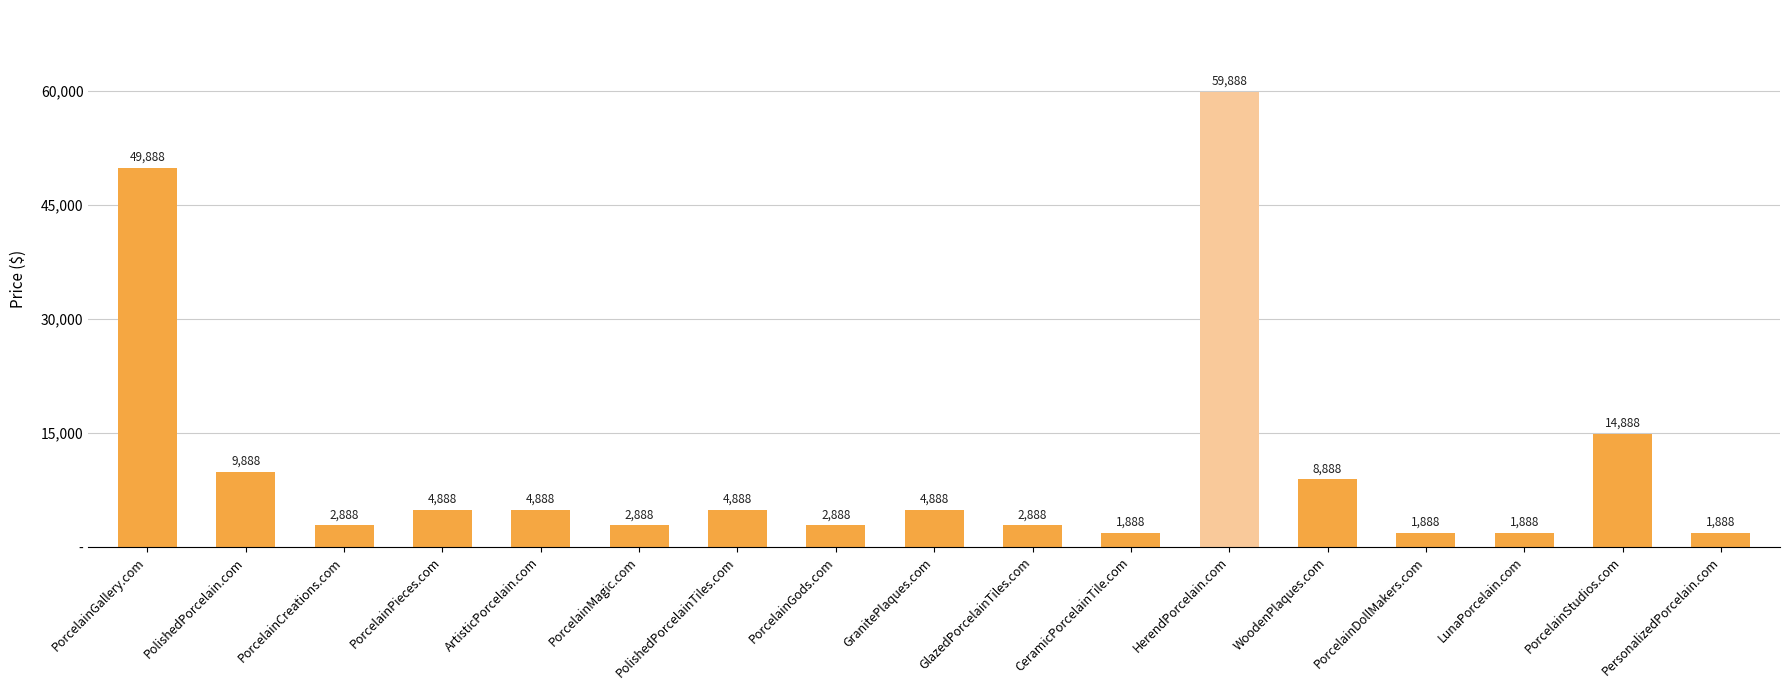

Rank the categories by value from lowest to highest.

CeramicPorcelainTile.com, PorcelainDollMakers.com, LunaPorcelain.com, PersonalizedPorcelain.com, PorcelainCreations.com, PorcelainMagic.com, PorcelainGods.com, GlazedPorcelainTiles.com, PorcelainPieces.com, ArtisticPorcelain.com, PolishedPorcelainTiles.com, GranitePlaques.com, WoodenPlaques.com, PolishedPorcelain.com, PorcelainStudios.com, PorcelainGallery.com, HerendPorcelain.com